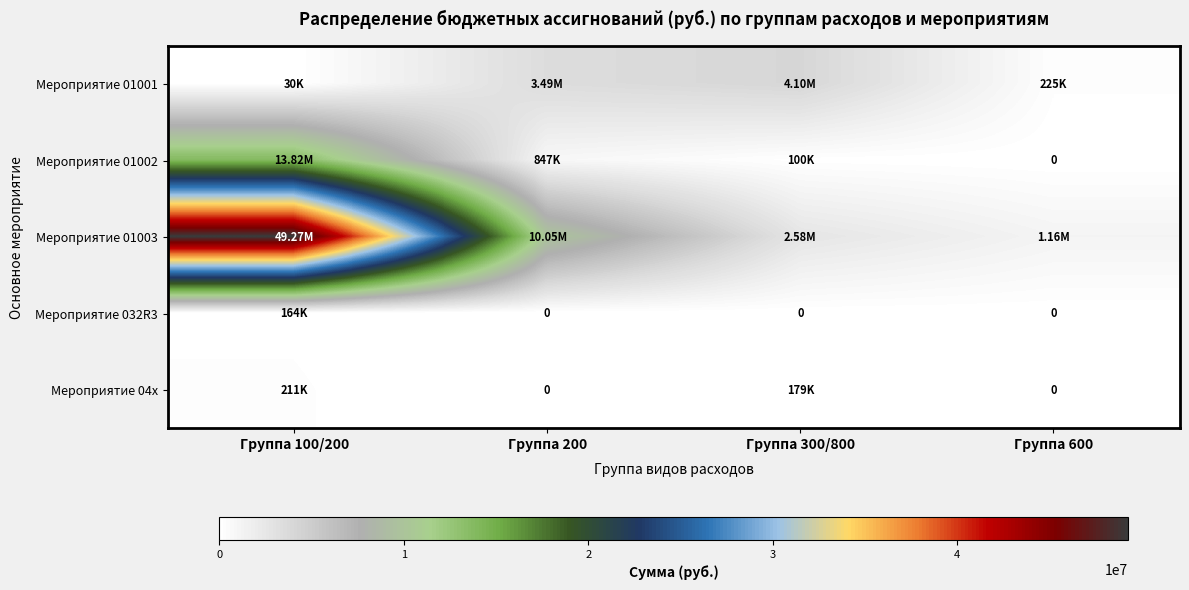

At which label is Мероприятие 04x closest to 105359?

Группа 300/800